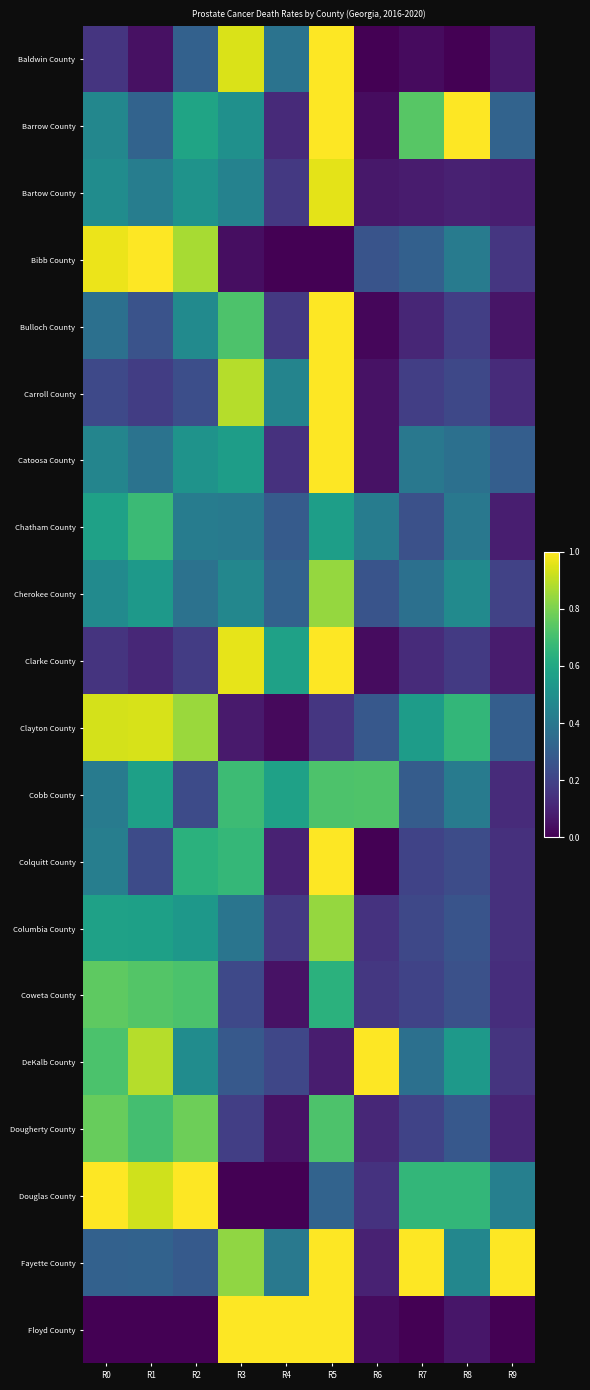

Reading left to right, extract all data points from this chart.

Baldwin County: R0=0.2	R1=0.0	R2=0.3	R3=0.9	R4=0.4	R5=1.0	R6=0.0	R7=0.0	R8=0.0	R9=0.1
Barrow County: R0=0.5	R1=0.3	R2=0.6	R3=0.5	R4=0.1	R5=1.0	R6=0.0	R7=0.7	R8=1.0	R9=0.3
Bartow County: R0=0.5	R1=0.4	R2=0.5	R3=0.4	R4=0.2	R5=1.0	R6=0.1	R7=0.1	R8=0.1	R9=0.1
Bibb County: R0=1.0	R1=1.0	R2=0.9	R3=0.0	R4=0.0	R5=0.0	R6=0.3	R7=0.3	R8=0.4	R9=0.2
Bulloch County: R0=0.4	R1=0.3	R2=0.5	R3=0.7	R4=0.2	R5=1.0	R6=0.0	R7=0.1	R8=0.2	R9=0.1
Carroll County: R0=0.2	R1=0.2	R2=0.2	R3=0.9	R4=0.5	R5=1.0	R6=0.0	R7=0.2	R8=0.2	R9=0.1
Catoosa County: R0=0.5	R1=0.4	R2=0.5	R3=0.6	R4=0.1	R5=1.0	R6=0.0	R7=0.4	R8=0.4	R9=0.3
Chatham County: R0=0.6	R1=0.7	R2=0.4	R3=0.4	R4=0.3	R5=0.6	R6=0.4	R7=0.2	R8=0.4	R9=0.1
Cherokee County: R0=0.5	R1=0.5	R2=0.4	R3=0.5	R4=0.3	R5=0.8	R6=0.3	R7=0.4	R8=0.5	R9=0.2
Clarke County: R0=0.2	R1=0.1	R2=0.2	R3=1.0	R4=0.6	R5=1.0	R6=0.0	R7=0.1	R8=0.2	R9=0.1
Clayton County: R0=0.9	R1=0.9	R2=0.9	R3=0.1	R4=0.0	R5=0.2	R6=0.3	R7=0.6	R8=0.7	R9=0.3
Cobb County: R0=0.4	R1=0.6	R2=0.2	R3=0.7	R4=0.6	R5=0.7	R6=0.7	R7=0.3	R8=0.4	R9=0.1
Colquitt County: R0=0.4	R1=0.2	R2=0.6	R3=0.7	R4=0.1	R5=1.0	R6=0.0	R7=0.2	R8=0.2	R9=0.1
Columbia County: R0=0.6	R1=0.6	R2=0.5	R3=0.4	R4=0.2	R5=0.8	R6=0.1	R7=0.2	R8=0.3	R9=0.1
Coweta County: R0=0.8	R1=0.7	R2=0.7	R3=0.2	R4=0.0	R5=0.6	R6=0.2	R7=0.2	R8=0.2	R9=0.1
DeKalb County: R0=0.7	R1=0.9	R2=0.5	R3=0.3	R4=0.2	R5=0.1	R6=1.0	R7=0.4	R8=0.5	R9=0.1
Dougherty County: R0=0.8	R1=0.7	R2=0.8	R3=0.2	R4=0.0	R5=0.7	R6=0.1	R7=0.2	R8=0.3	R9=0.1
Douglas County: R0=1.0	R1=0.9	R2=1.0	R3=0.0	R4=0.0	R5=0.3	R6=0.1	R7=0.7	R8=0.7	R9=0.4
Fayette County: R0=0.3	R1=0.3	R2=0.3	R3=0.8	R4=0.4	R5=1.0	R6=0.1	R7=1.0	R8=0.5	R9=1.0
Floyd County: R0=0.0	R1=0.0	R2=0.0	R3=1.0	R4=1.0	R5=1.0	R6=0.0	R7=0.0	R8=0.1	R9=0.0